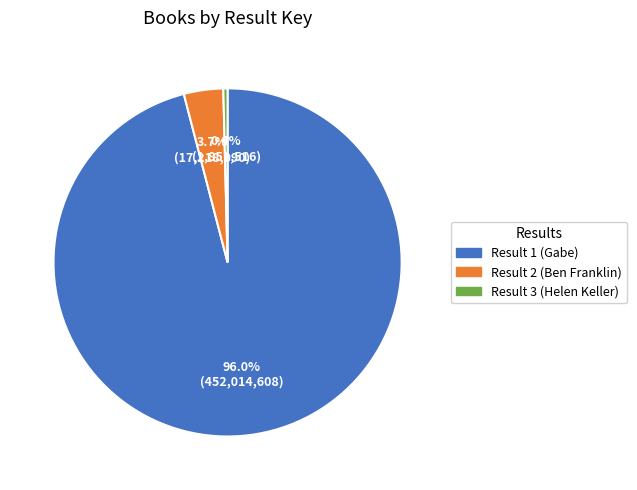

To the nearest percent, what is the combined percentage of Result 1 (Gabe) and Result 3 (Helen Keller)?

96%